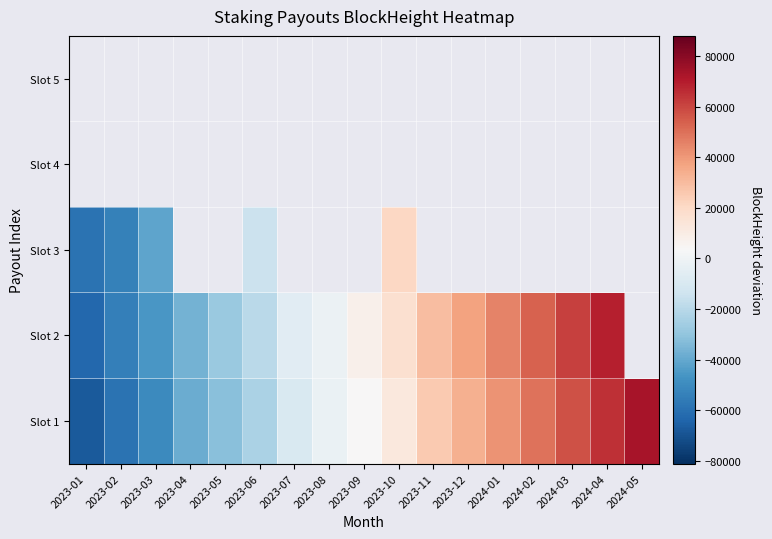

At which category does the chart reach its peak across all series?

2024-05